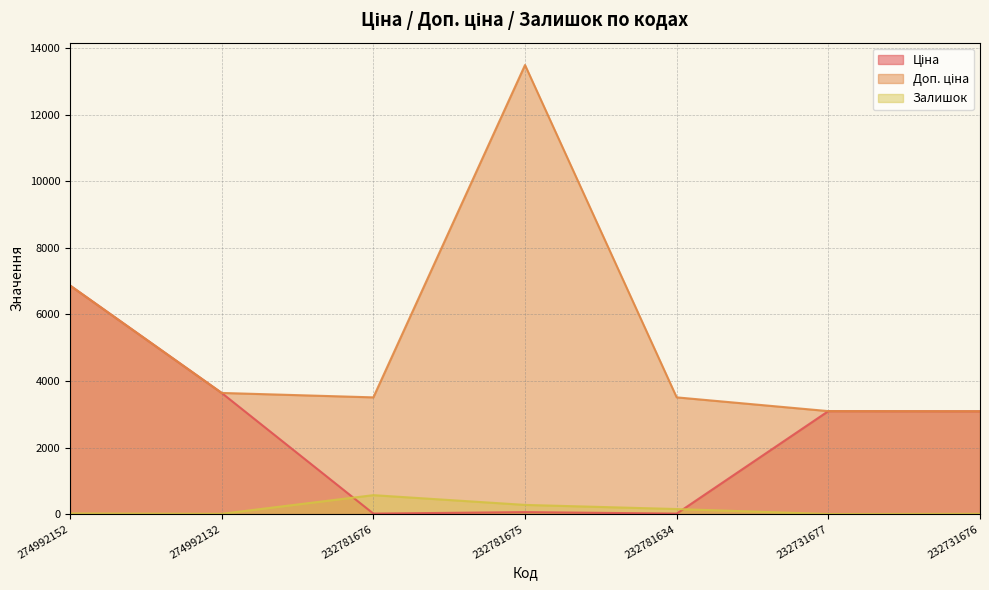

Is the value of Залишок at 232781675 greater than the value of Ціна at 274992152?

No